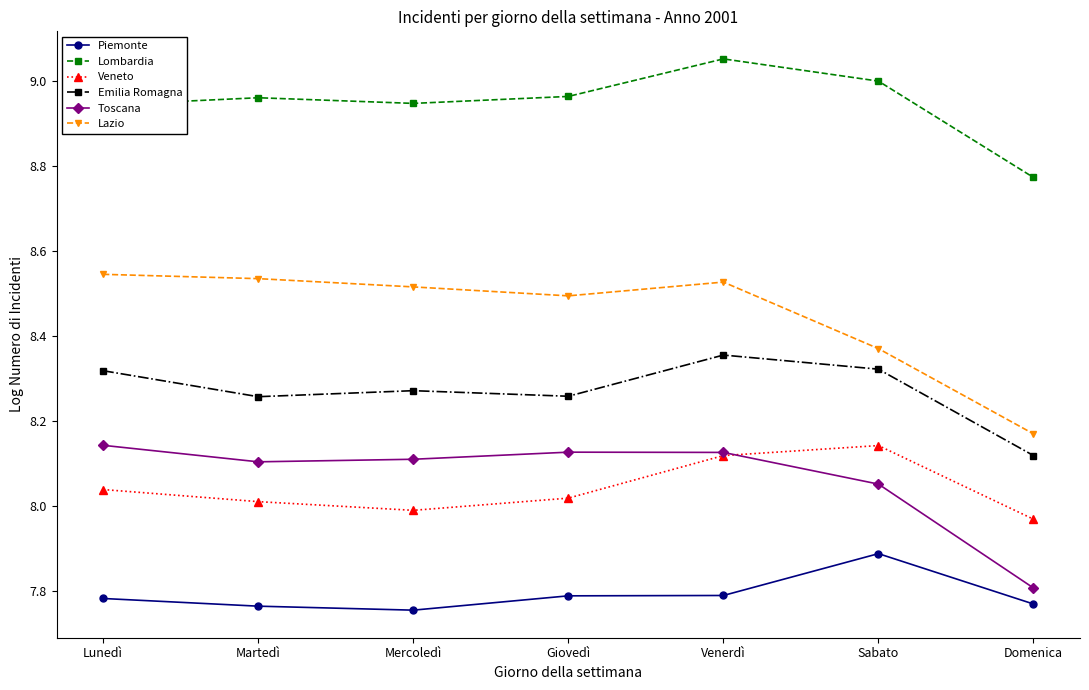

At how many categories does at least one series exceed 8?

7